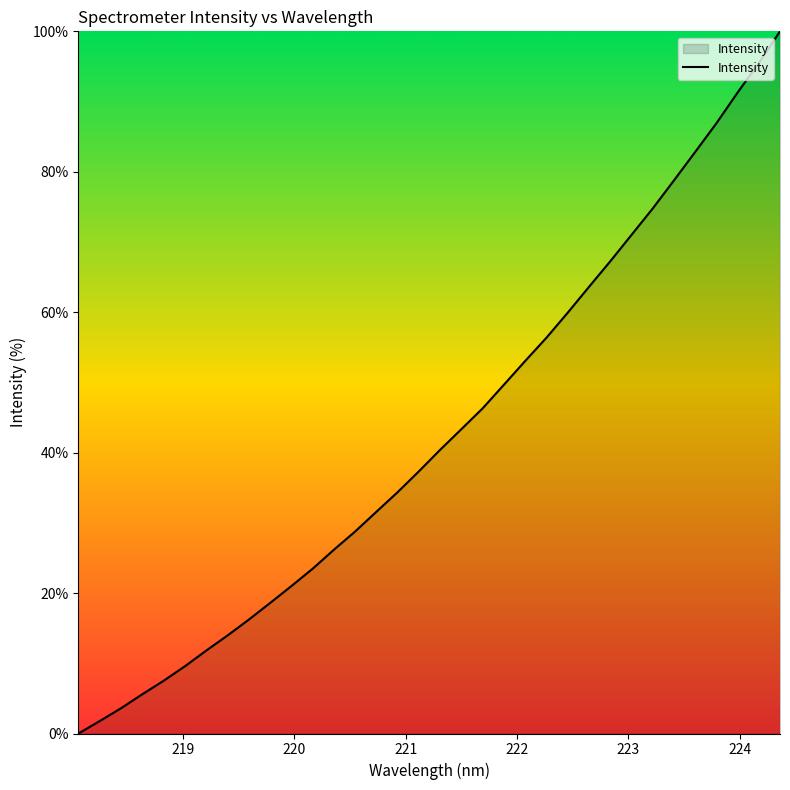

What is the sum of all values?

1452.0